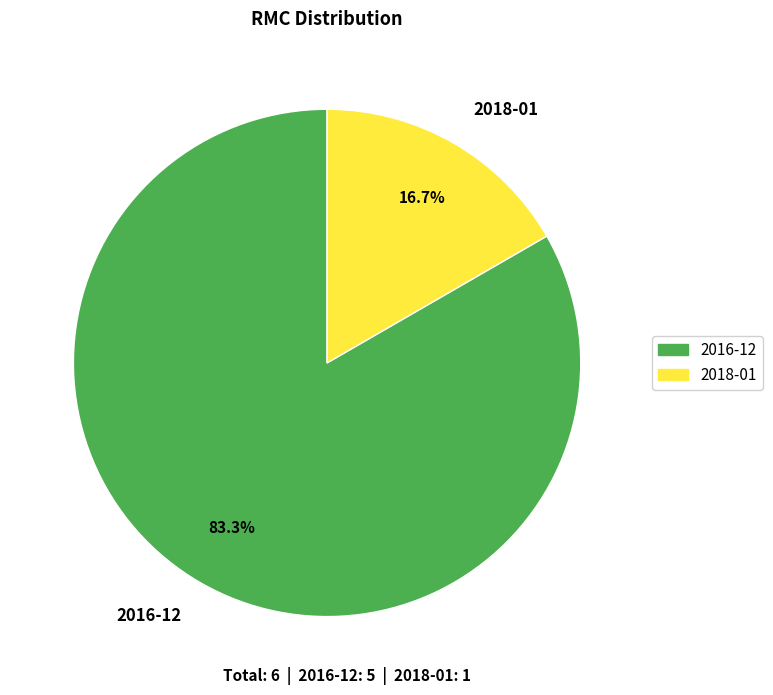

Count the number of slices in the pie.

2